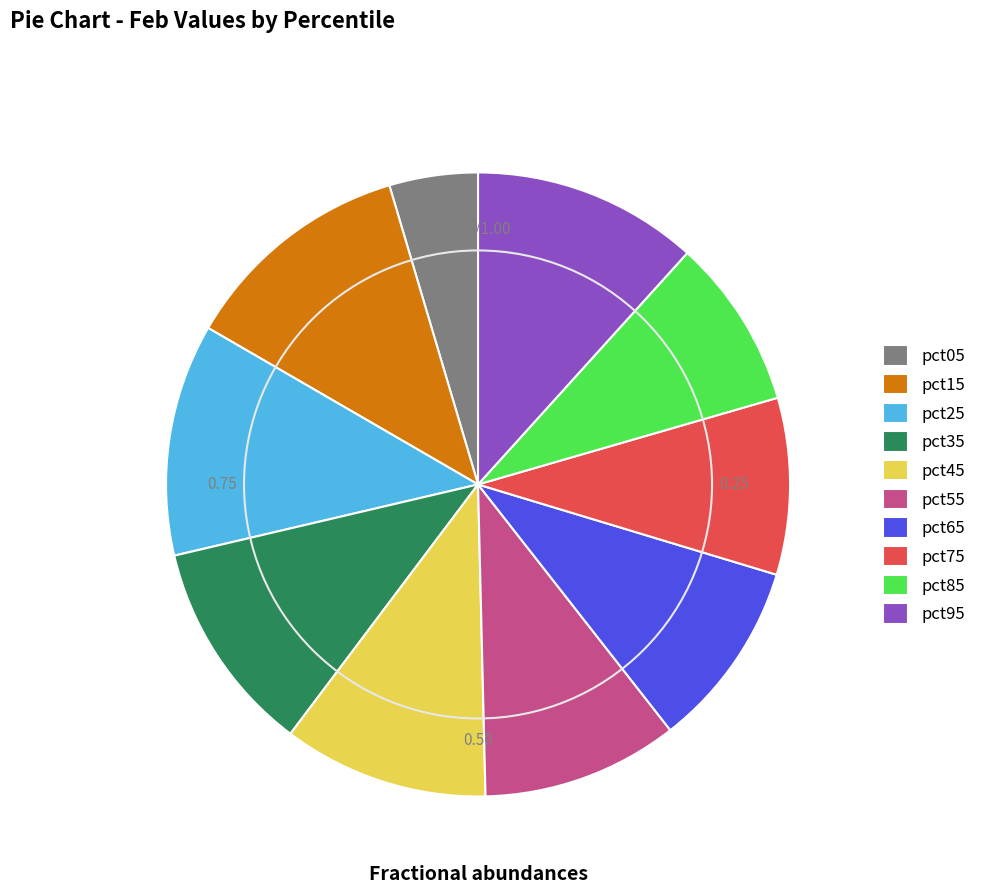

Is there any slice that represents more than half of the pie?

No